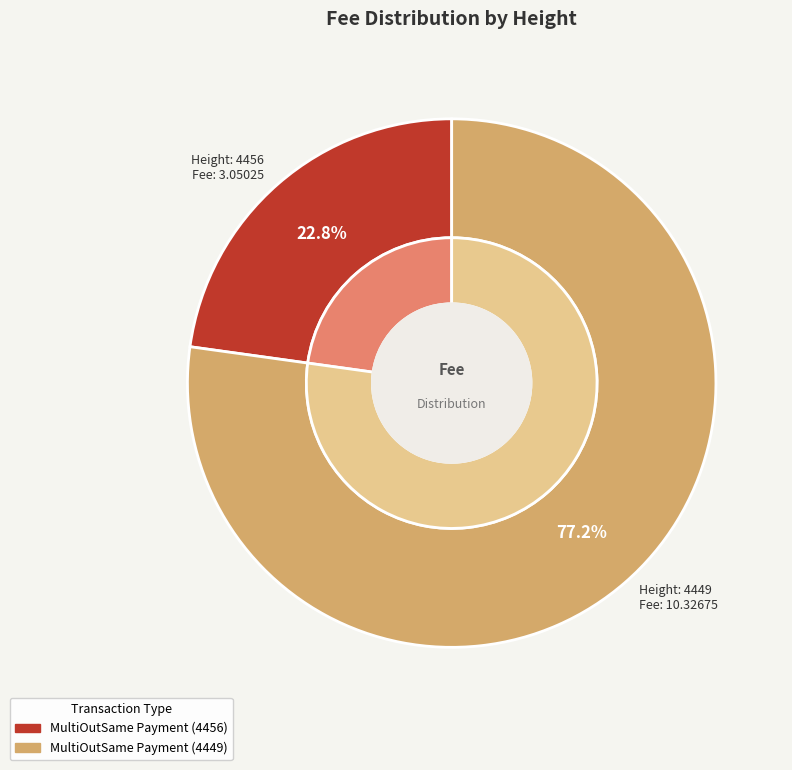

Does 4449 represent more than half of the total?

Yes